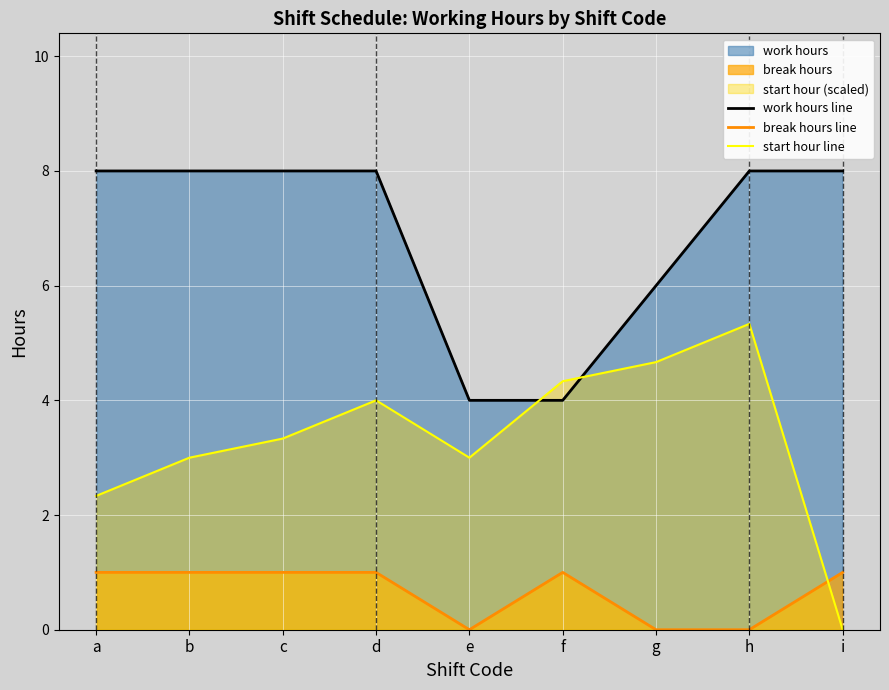

Which series has the largest total across all categories?

work hours line